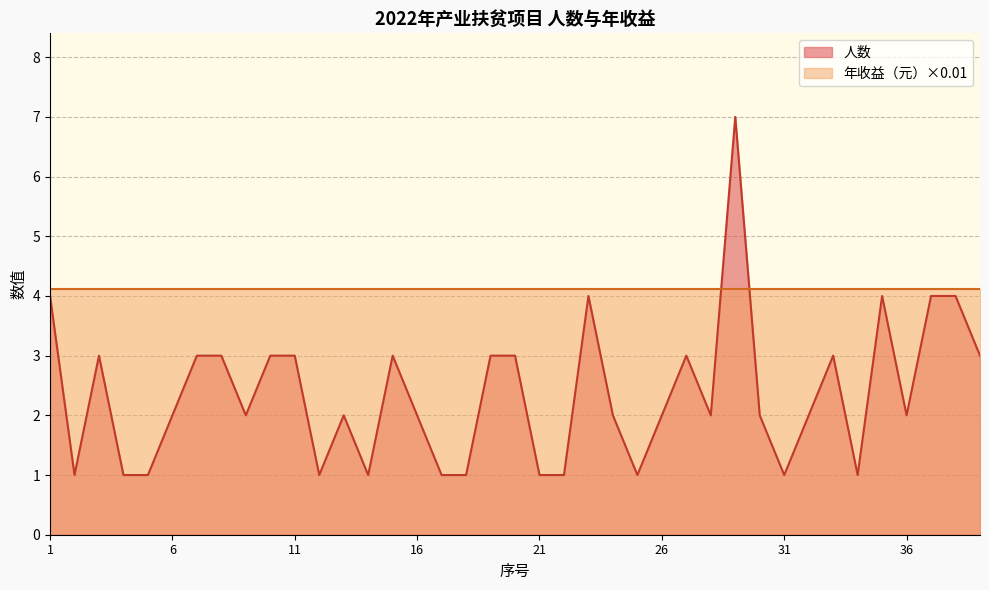

List the labels in order of value, smallest first.

2, 4, 5, 12, 14, 17, 18, 21, 22, 25, 31, 34, 6, 9, 13, 16, 24, 26, 28, 30, 32, 36, 3, 7, 8, 10, 11, 15, 19, 20, 27, 33, 39, 1, 23, 35, 37, 38, 29